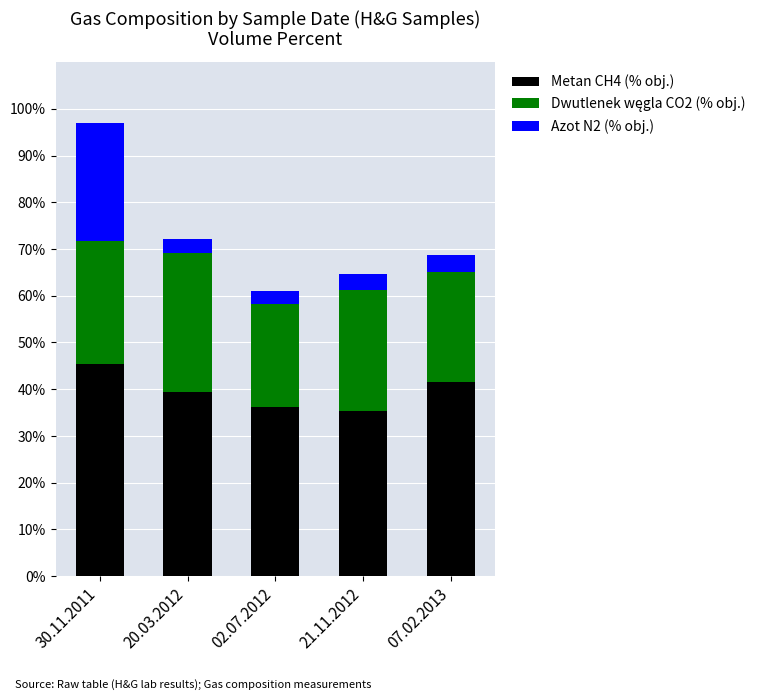

What is the difference between the maximum and minimum values in the Metan CH4 (% obj.) series?

10.0